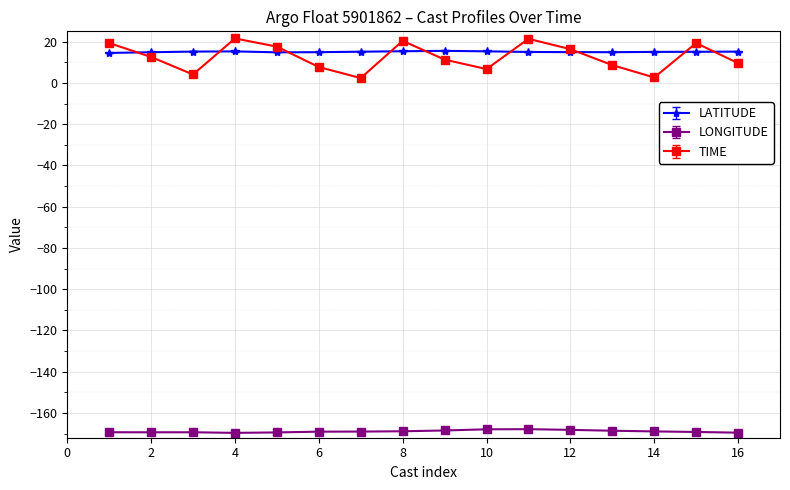

How many interior local peaks does the TIME series have?

4